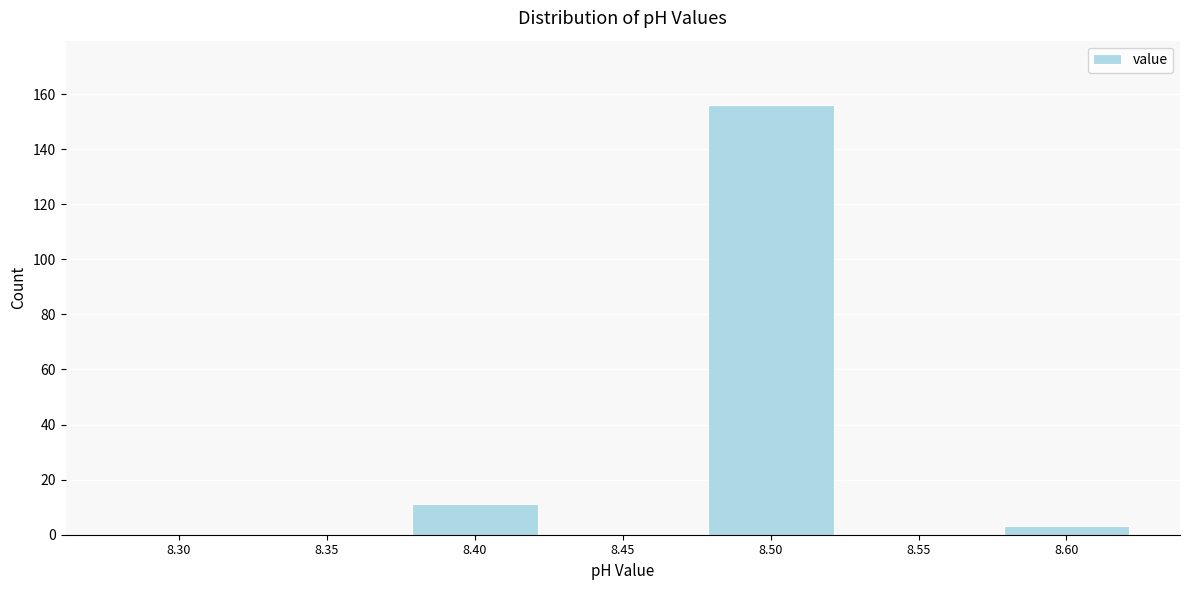

Reading right to left, what are all the values shown in this chart?

8.60=3	8.55=0	8.50=156	8.45=0	8.40=11	8.35=0	8.30=0